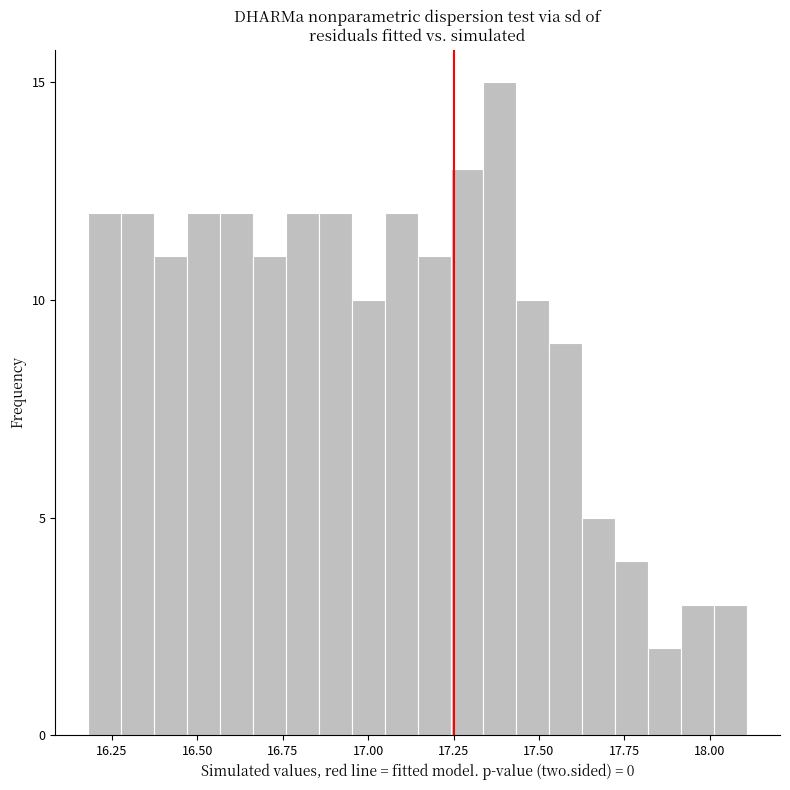

Around what value on the x-axis is the tallest bar? Give the approximate position of its centre, as read against the axis.

17.40